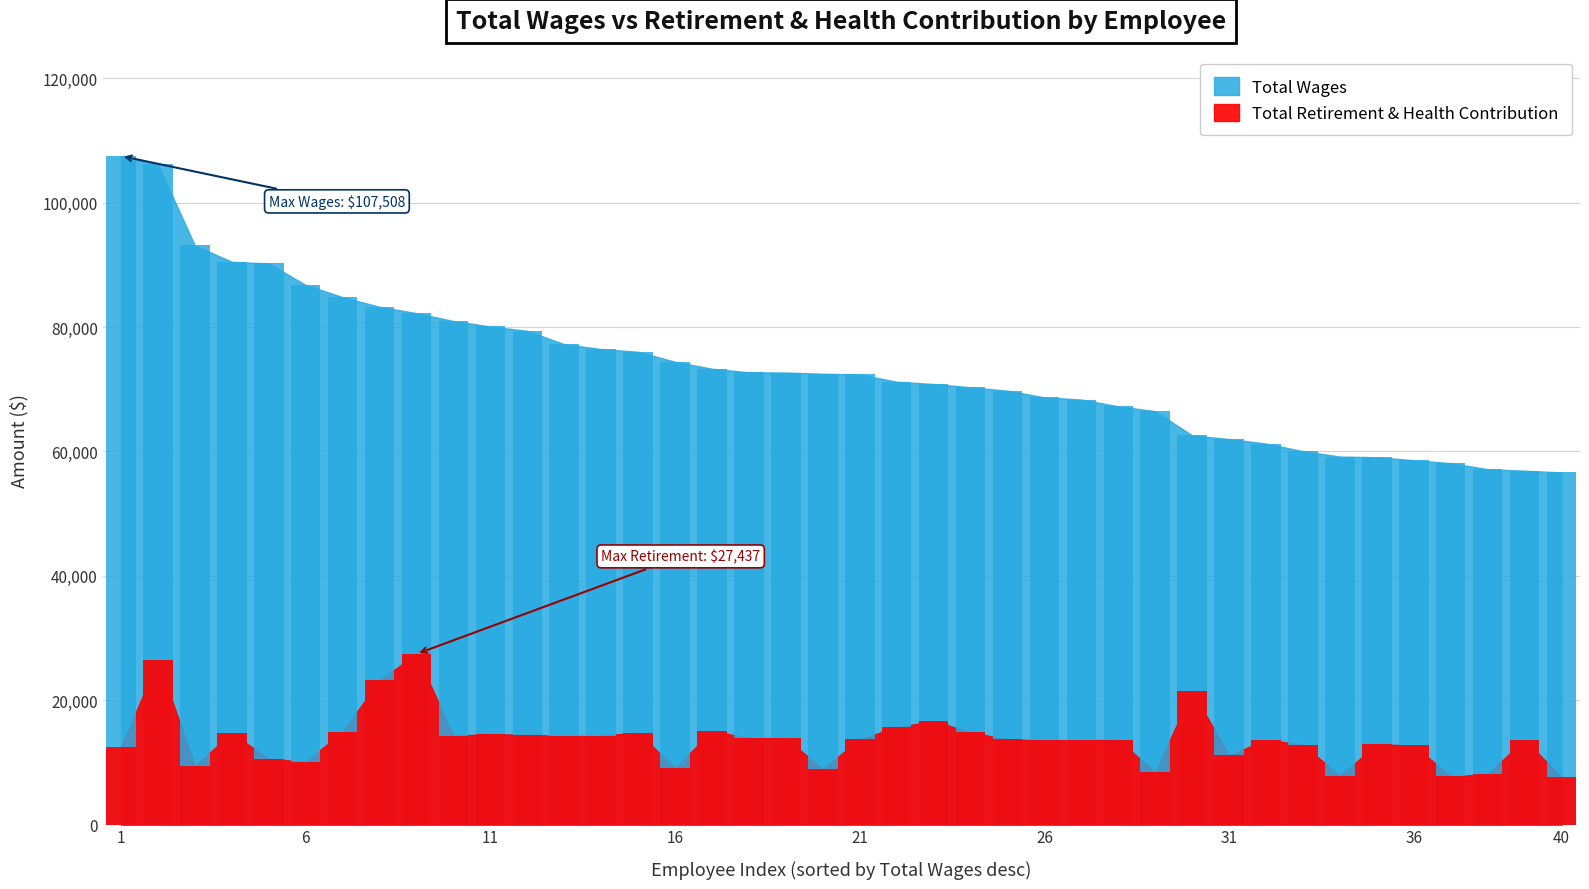

What is the value of the Total Wages bar at the 36th from the left?

58597